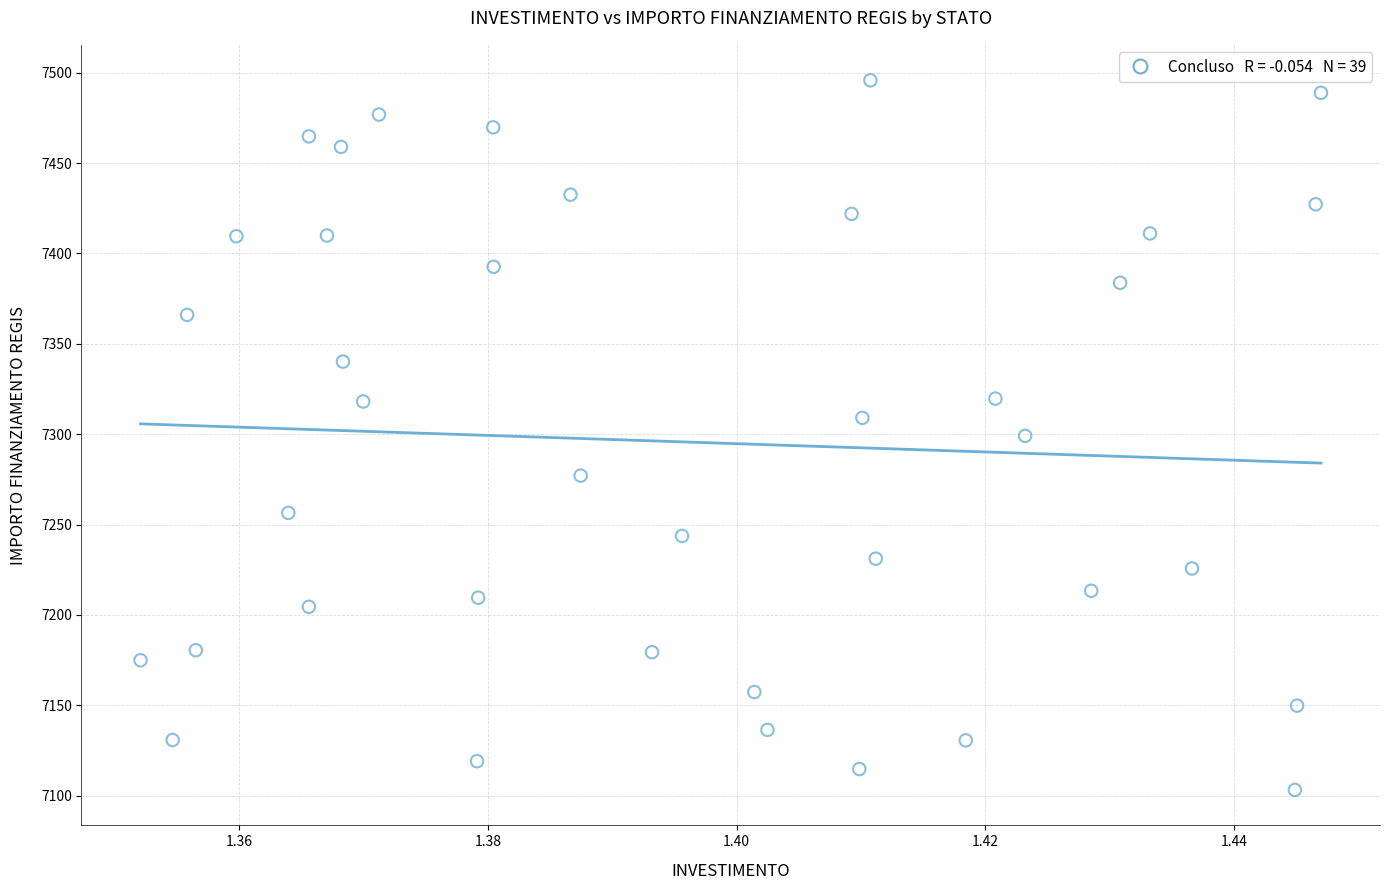

What is the range of Y values (max minus min)?

392.5